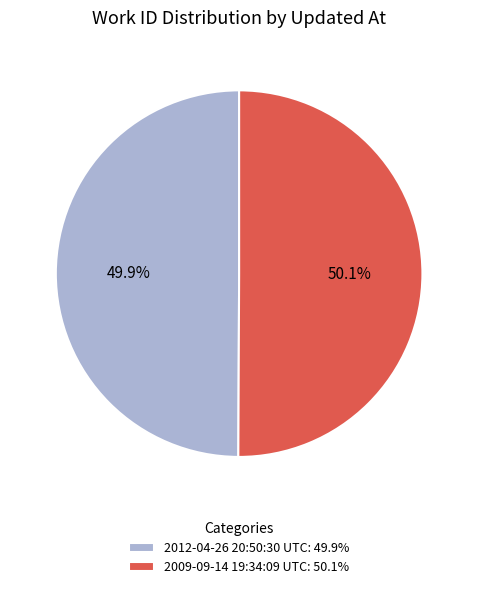

What percentage is the 2009-09-14 19:34:09 UTC slice, to the nearest percent?

50%